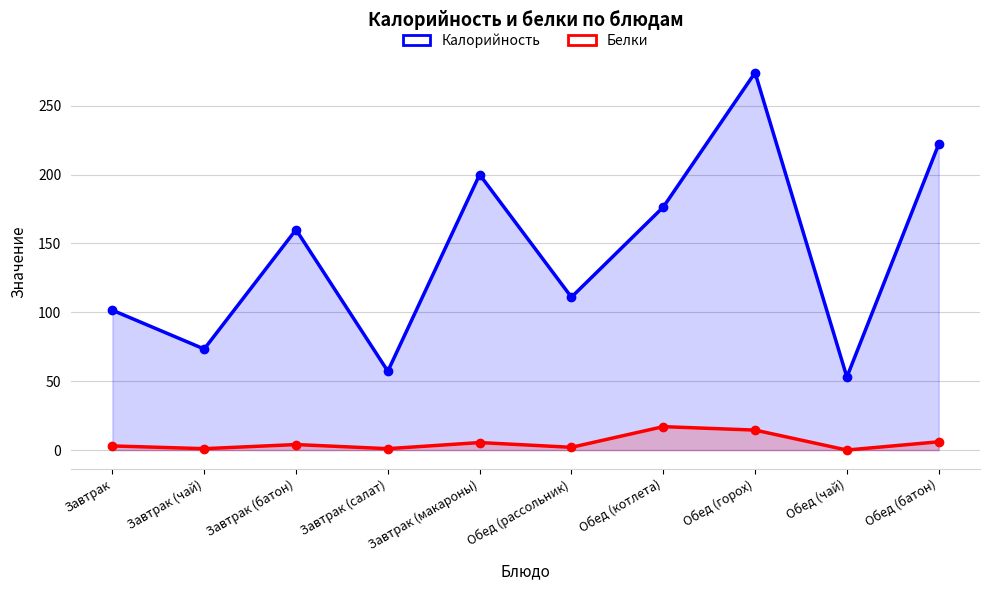

The value of Калорийность at Завтрак (чай) is 73.3. True or false?

True